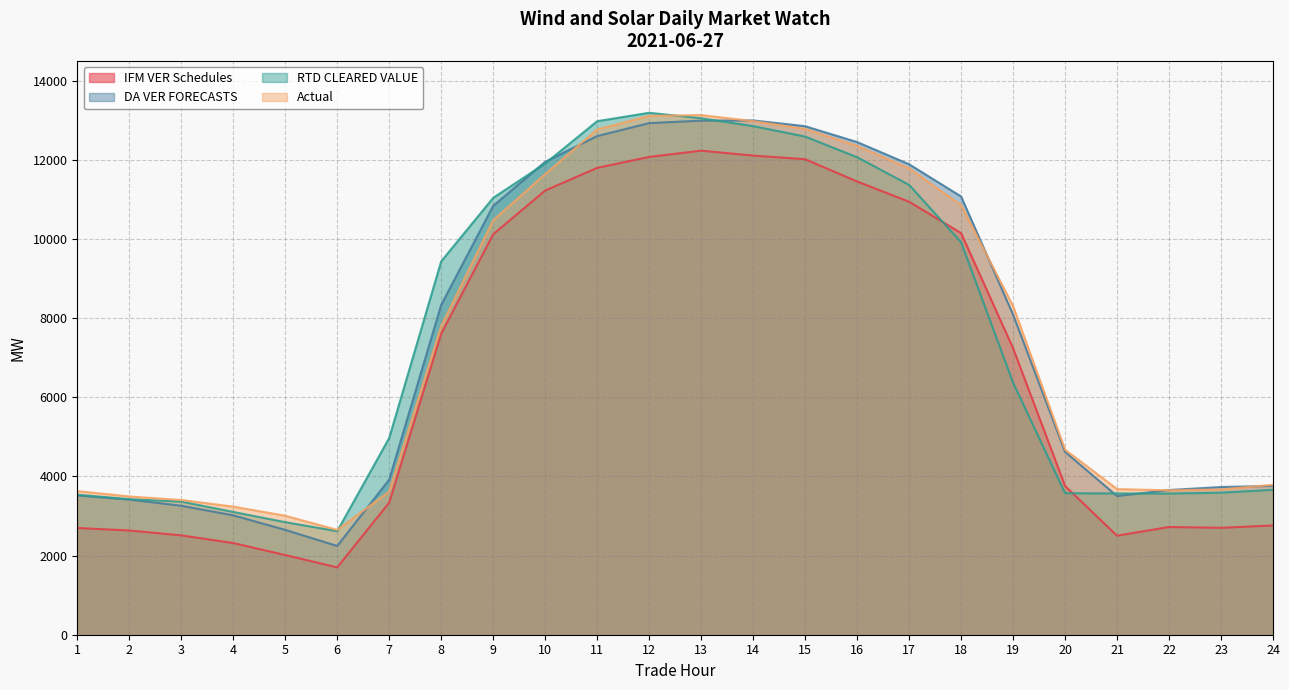

What is the sum of the IFM VER Schedules values at 16 and 10?

22677.3